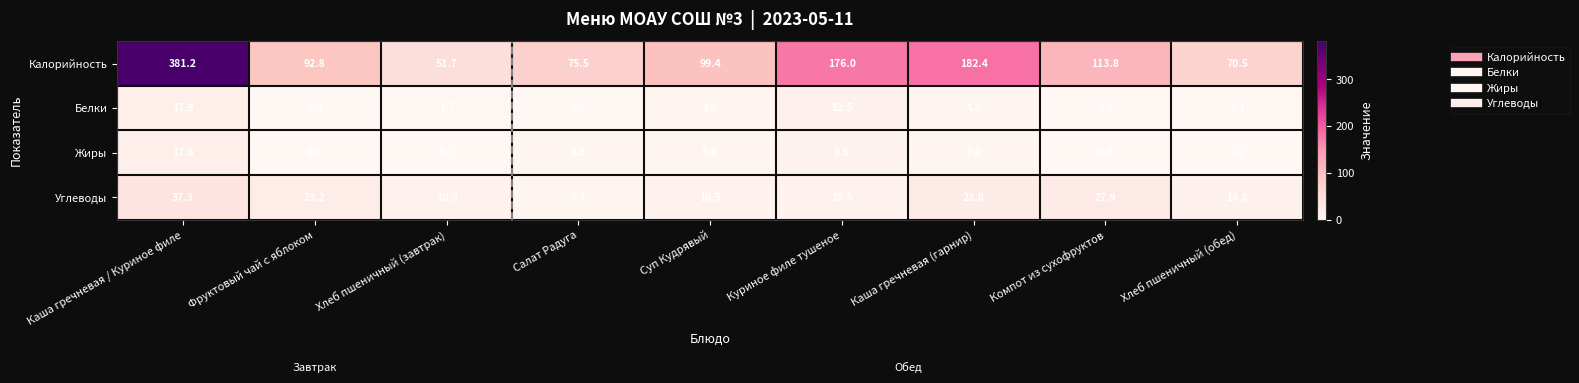

True or false: Калорийность has a value of 182.4 at Каша гречневая (гарнир).

True